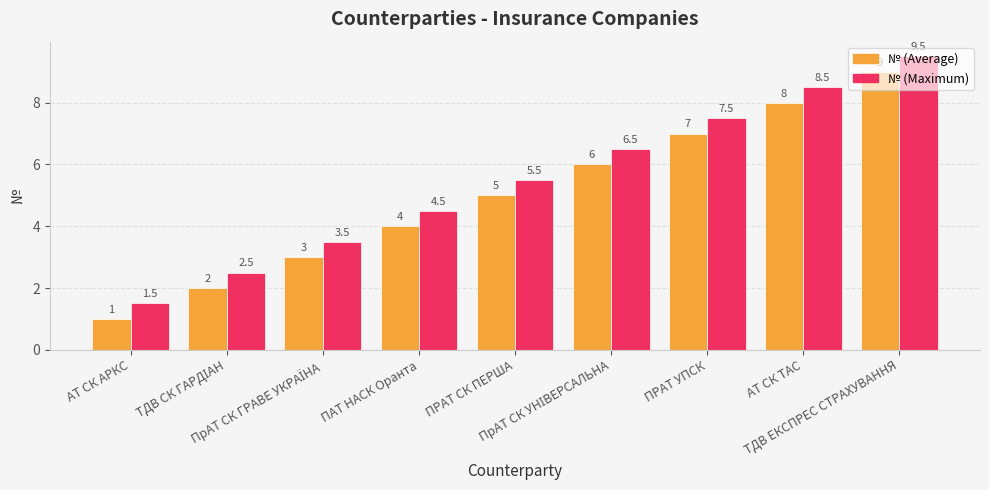

Rank the series by their maximum value, from lowest to highest.

№ (Average), № (Maximum)